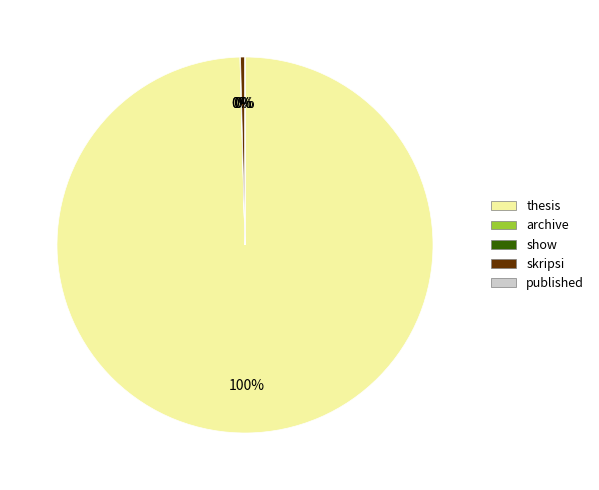

What percentage is the thesis slice, to the nearest percent?

100%